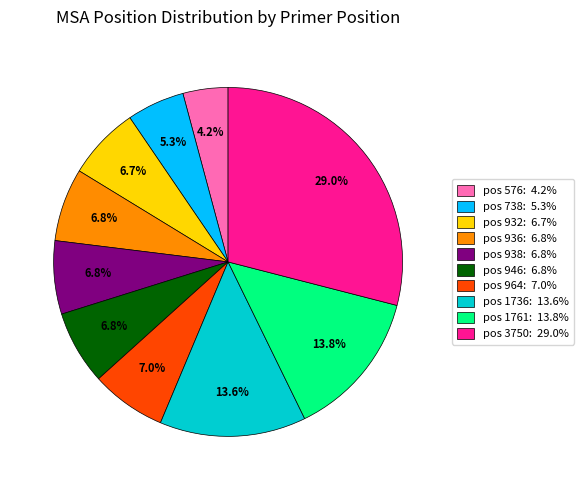

Does any single category account for the majority?

No